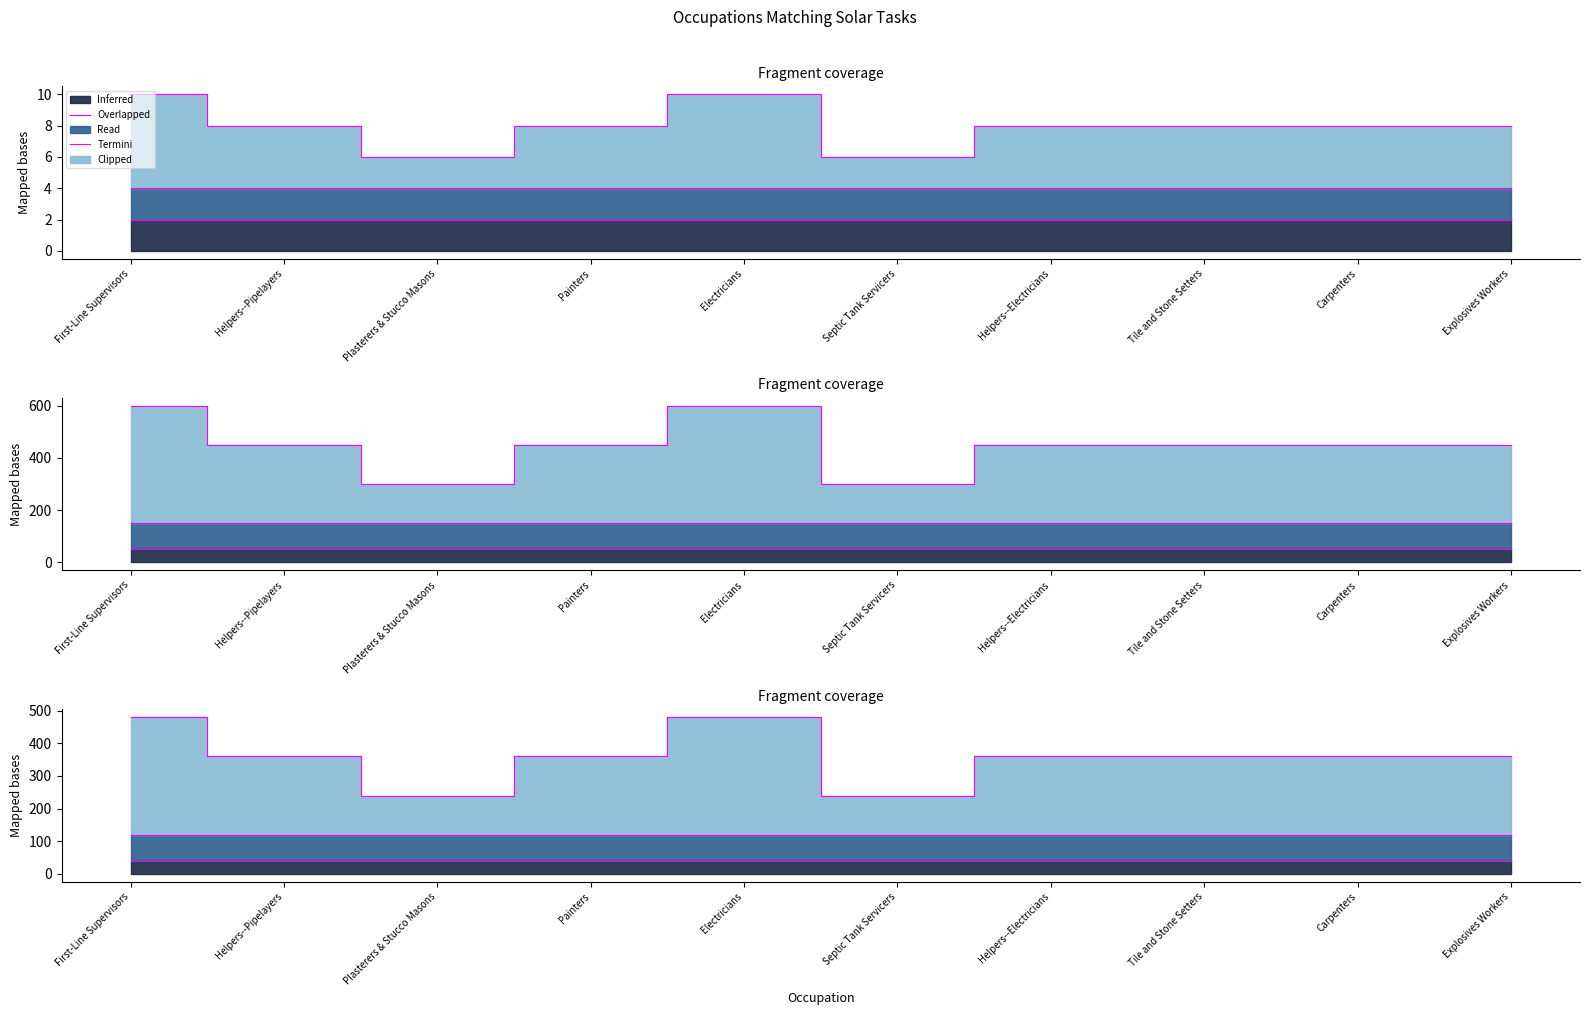

At which label does Termini (All Related Tasks) reach its peak?

First-Line Supervisors